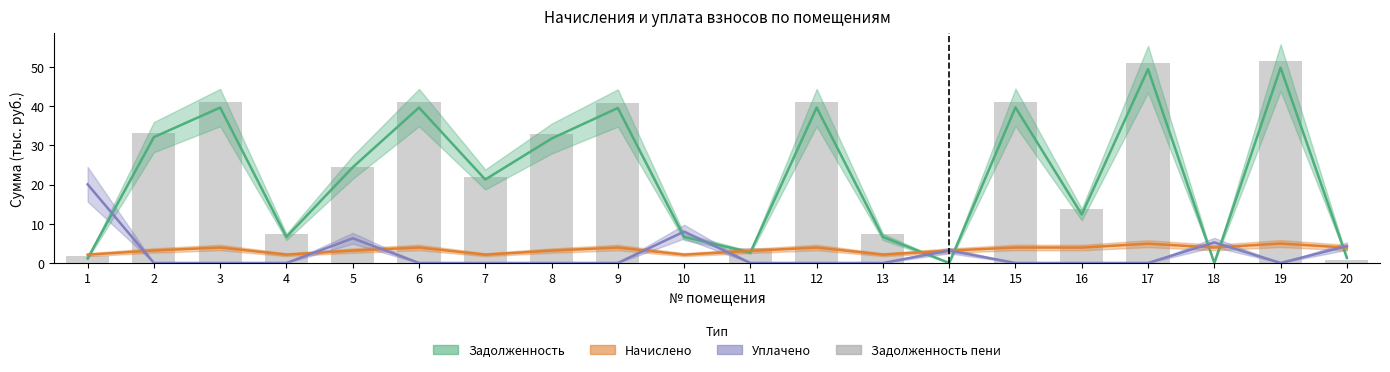

List the labels in order of value, largest first.

19, 17, 15, 3, 6, 12, 9, 2, 8, 5, 7, 16, 13, 4, 11, 1, 20, 14, 10, 18